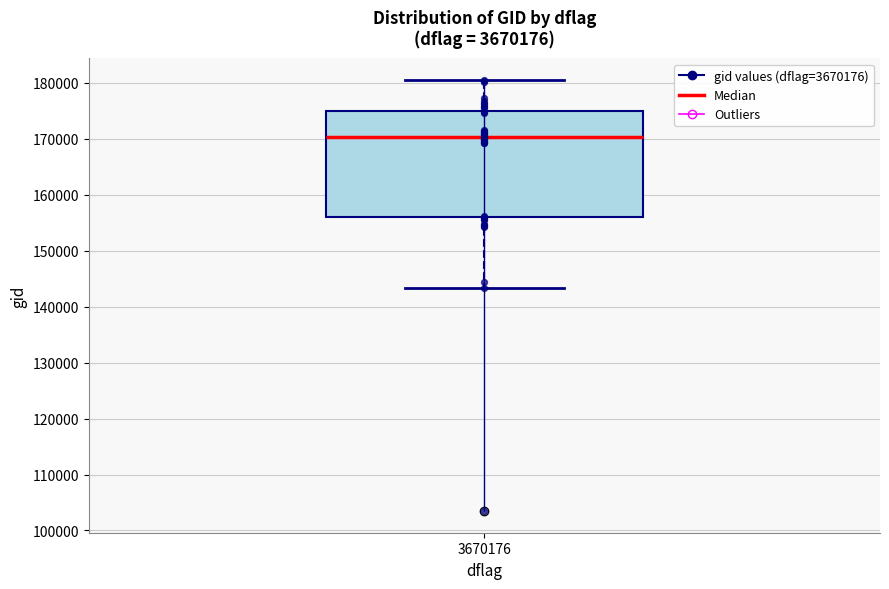

Where is the lower edge of the box at x = 3670176 on the y-axis? The values are not printed on the chart, so give them approximately, as read against the axis.

156000